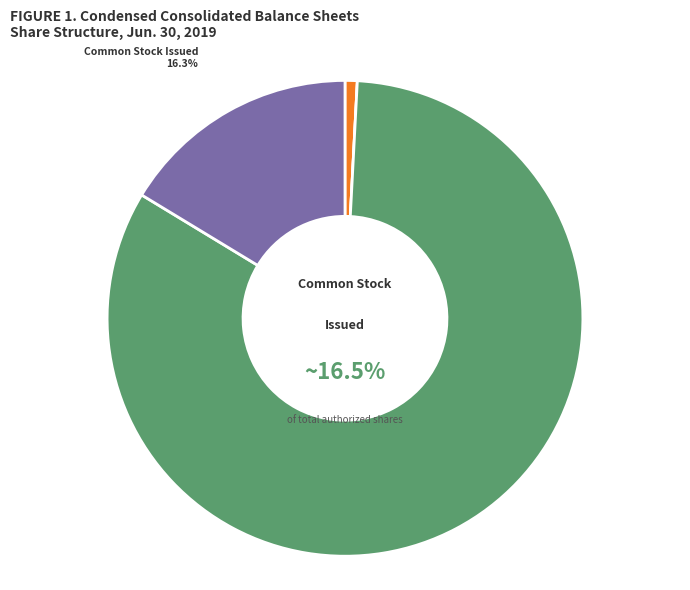

The Preferred Stock Authorized slice represents 1% of the pie. True or false?

True